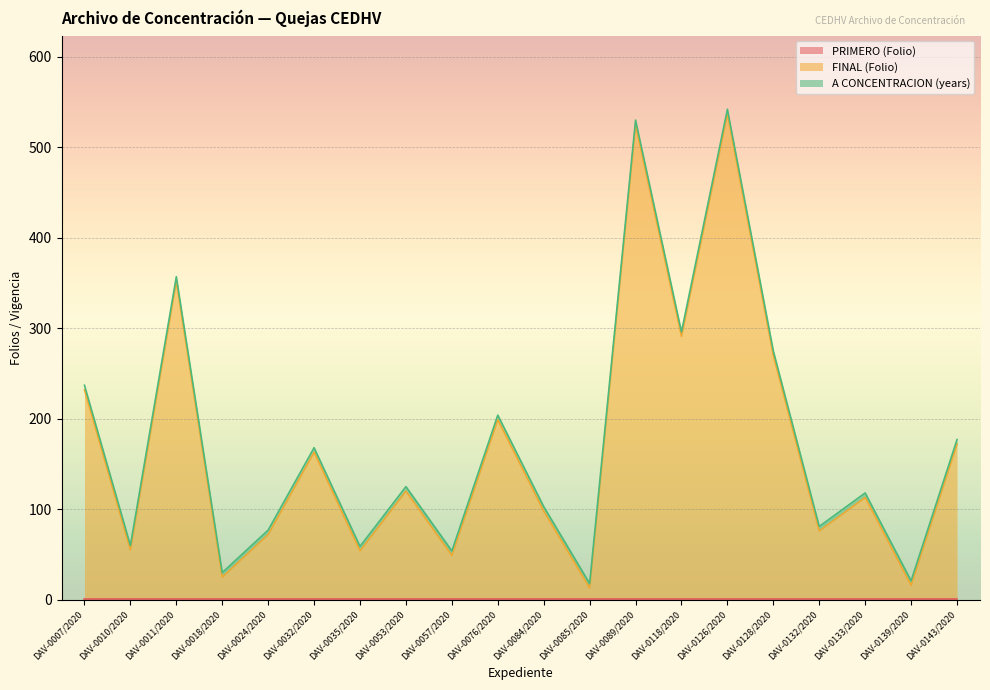

Which series has the largest total across all categories?

FINAL (Folio)